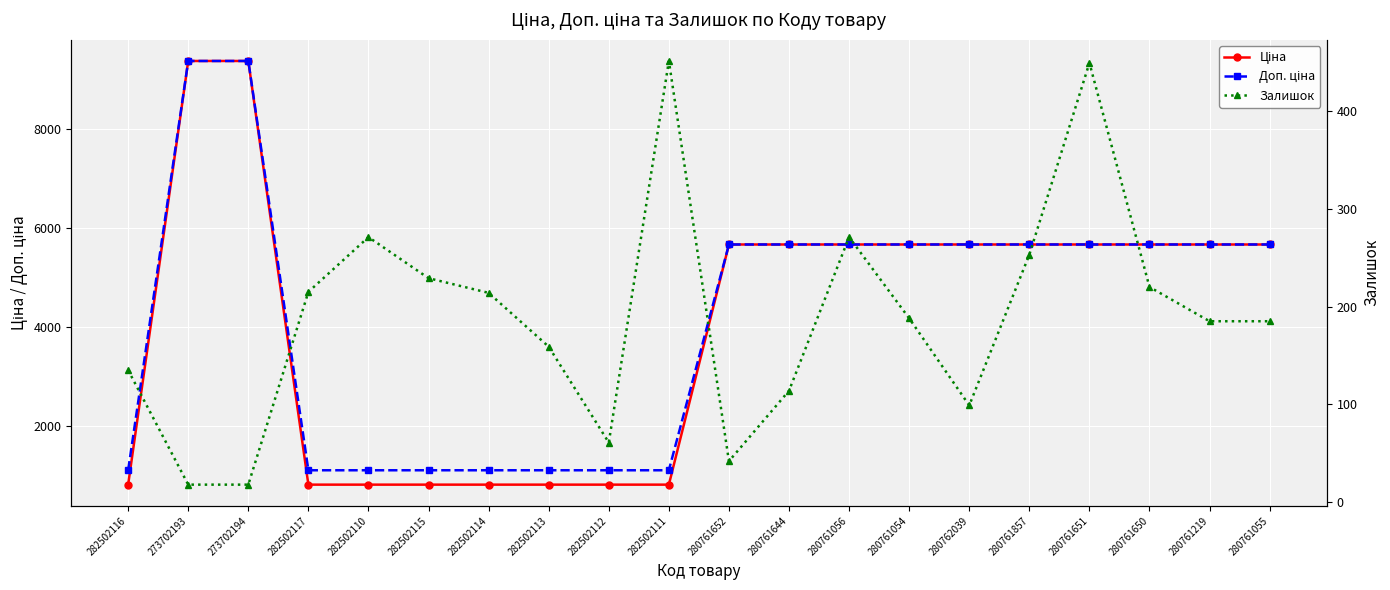

How many categories are shown in the chart?

20